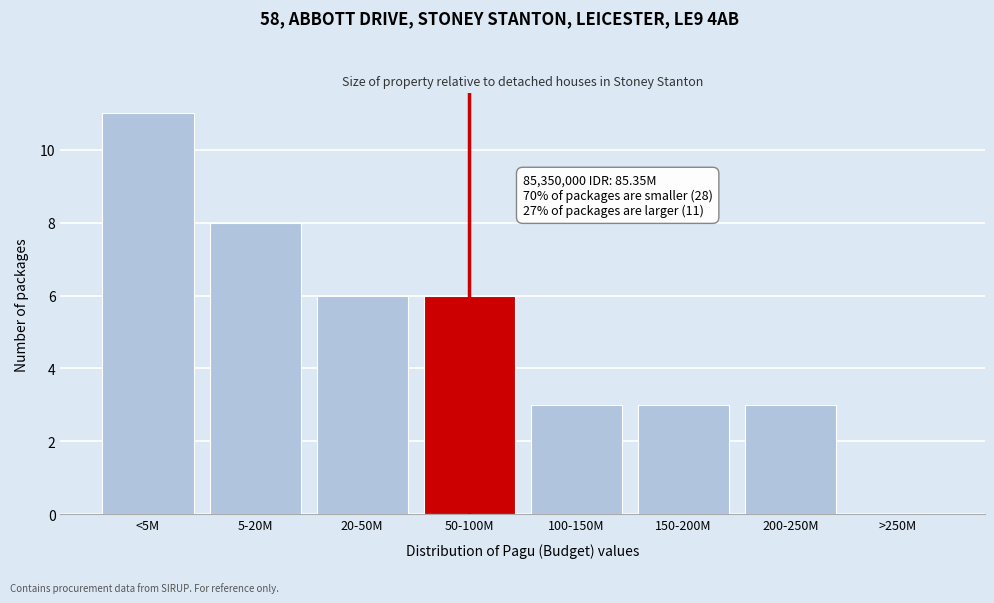

Reading left to right, what are all the values shown in this chart?

<5M=11	5-20M=8	20-50M=6	50-100M=6	100-150M=3	150-200M=3	200-250M=3	>250M=0